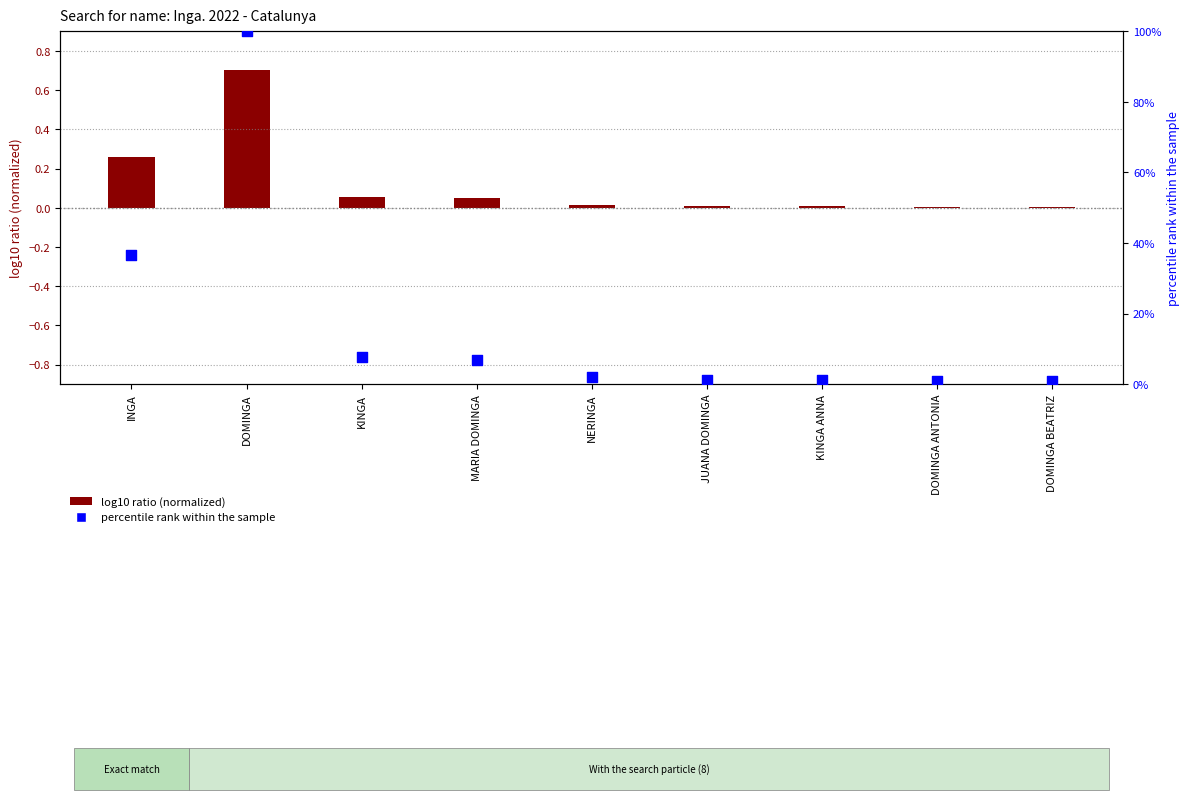

Which series has the widest spread of Y values?

percentile rank within sample